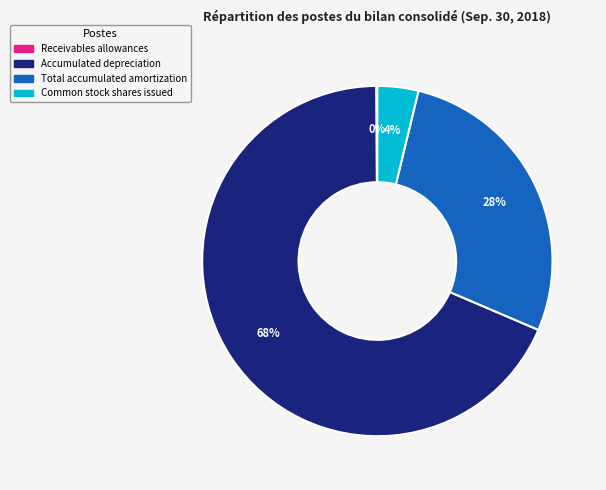

What is the largest slice in the pie chart?

Accumulated depreciation